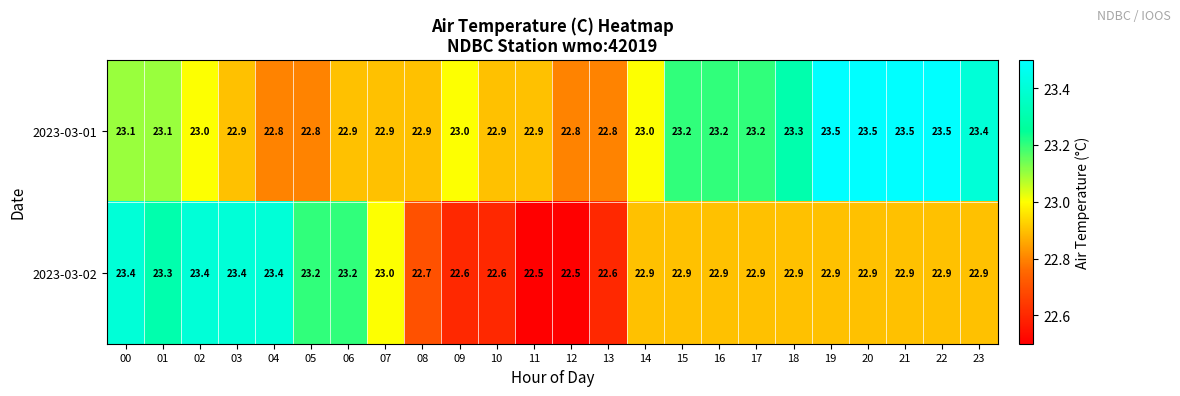

What is the difference between the 2023-03-02 values at 02 and 09?

0.8